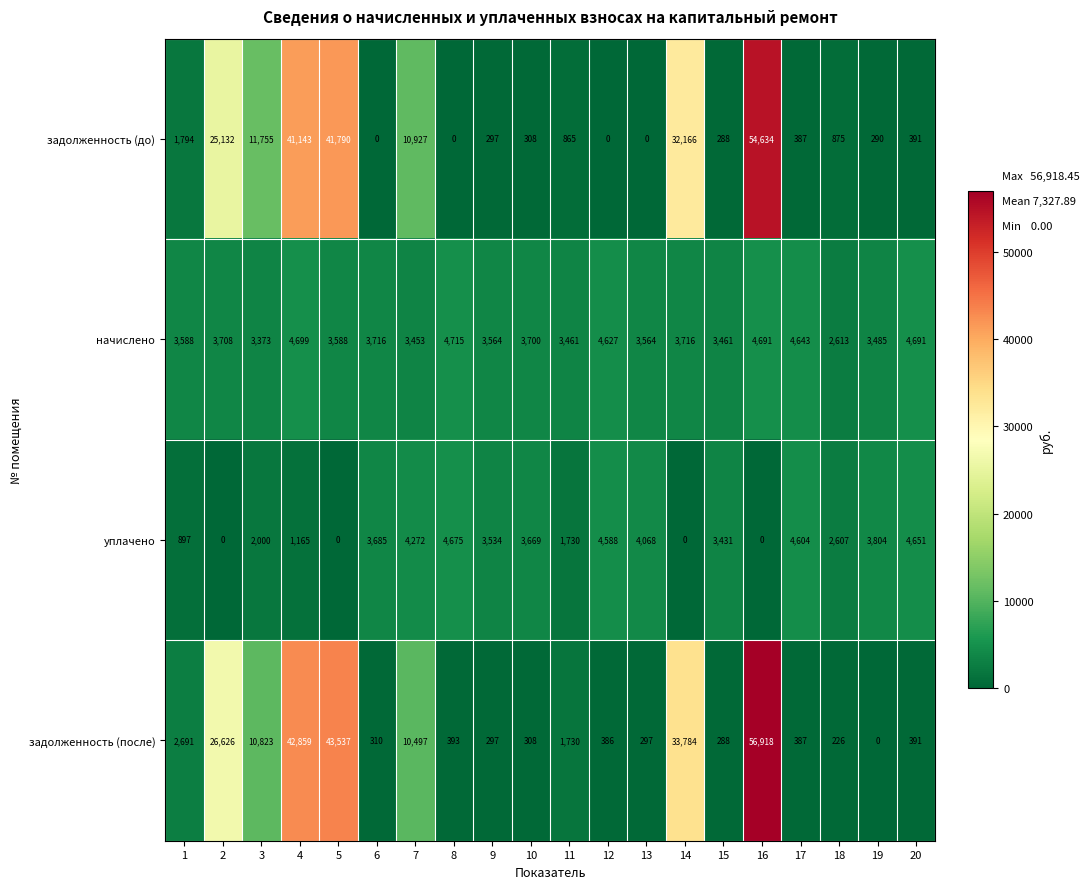

What is the approximate value of задолженность (после) at 6?

310